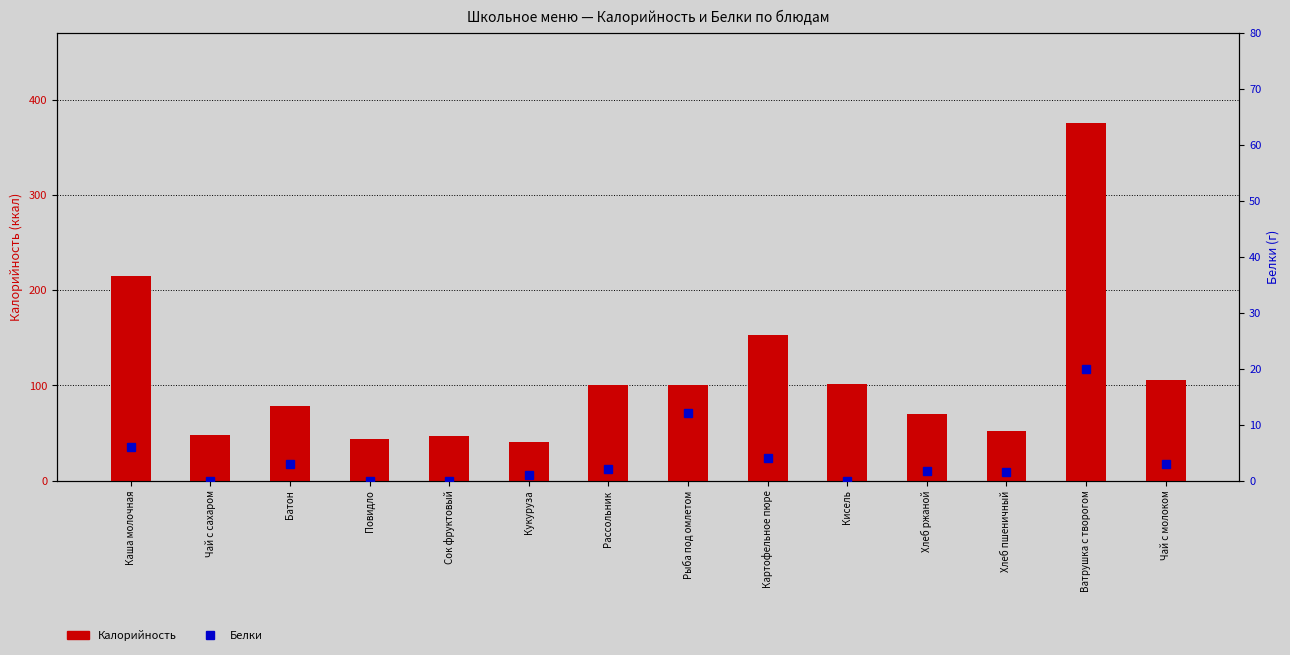

Rank the series by their maximum value, from highest to lowest.

Калорийность, Белки